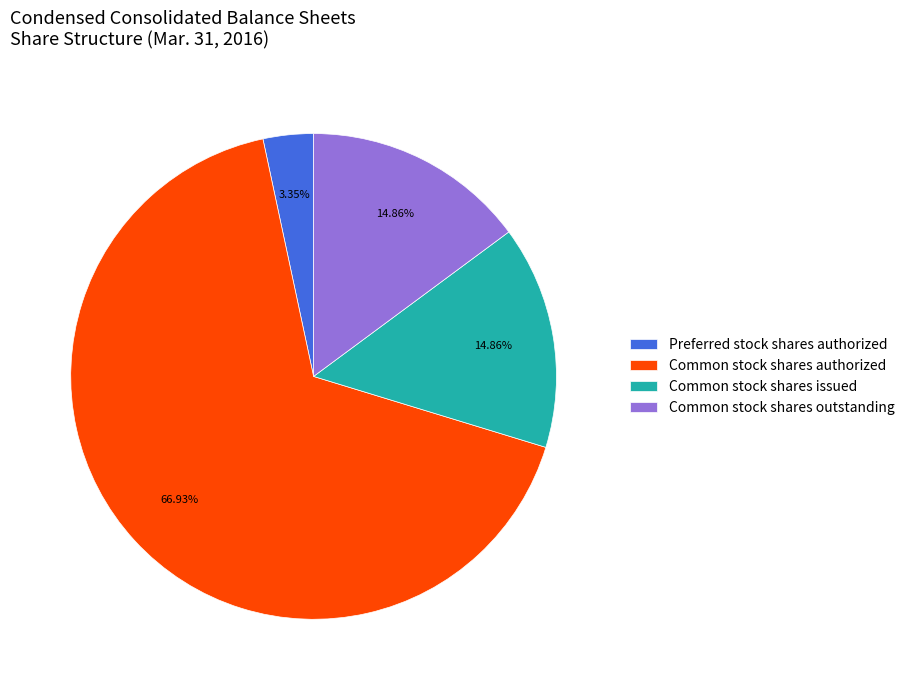

What percentage is the Preferred stock shares authorized slice, to the nearest percent?

3%